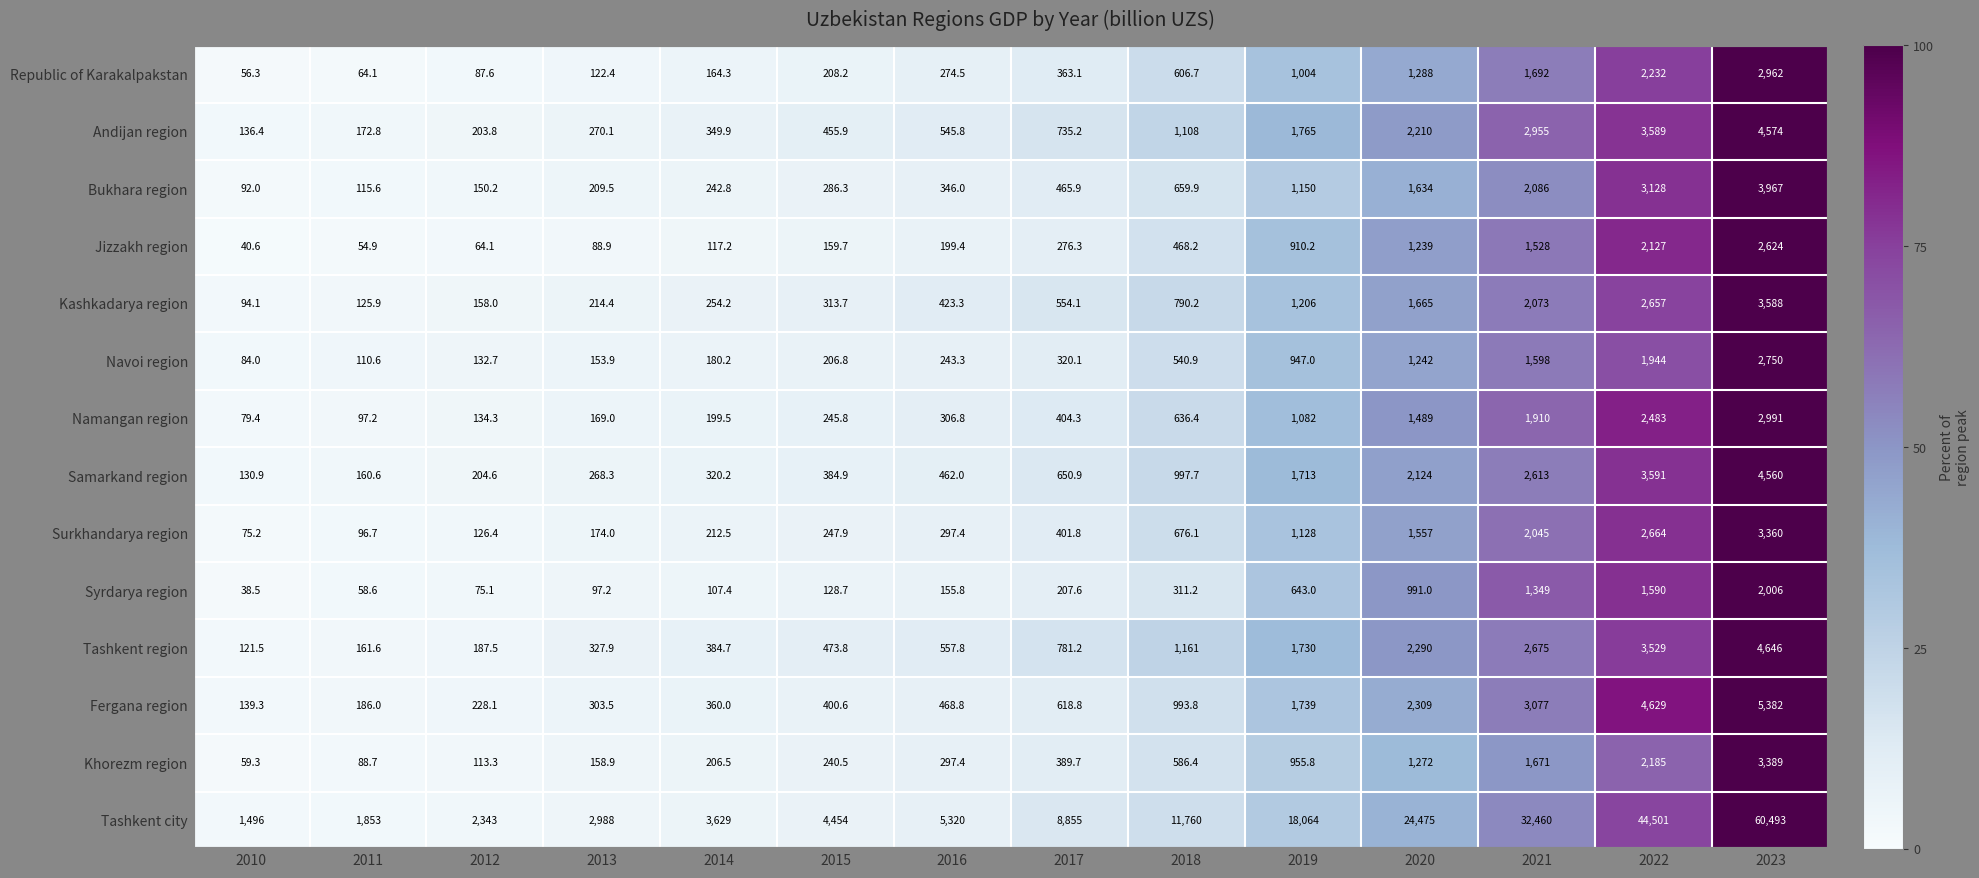

What is the maximum value shown in the chart?

60493.0